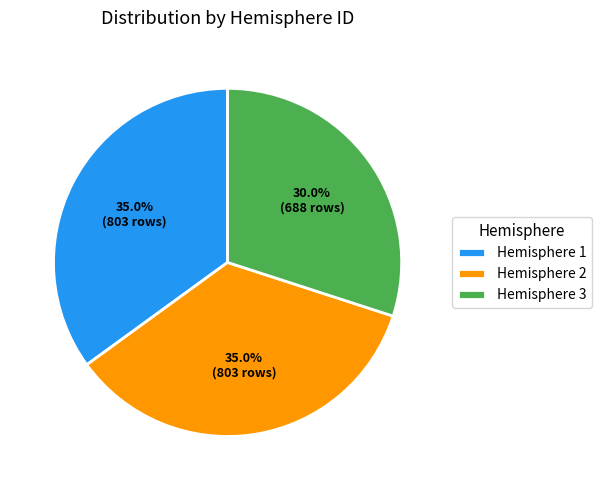

What percentage do Hemisphere 2 and Hemisphere 1 together represent?

70.0%